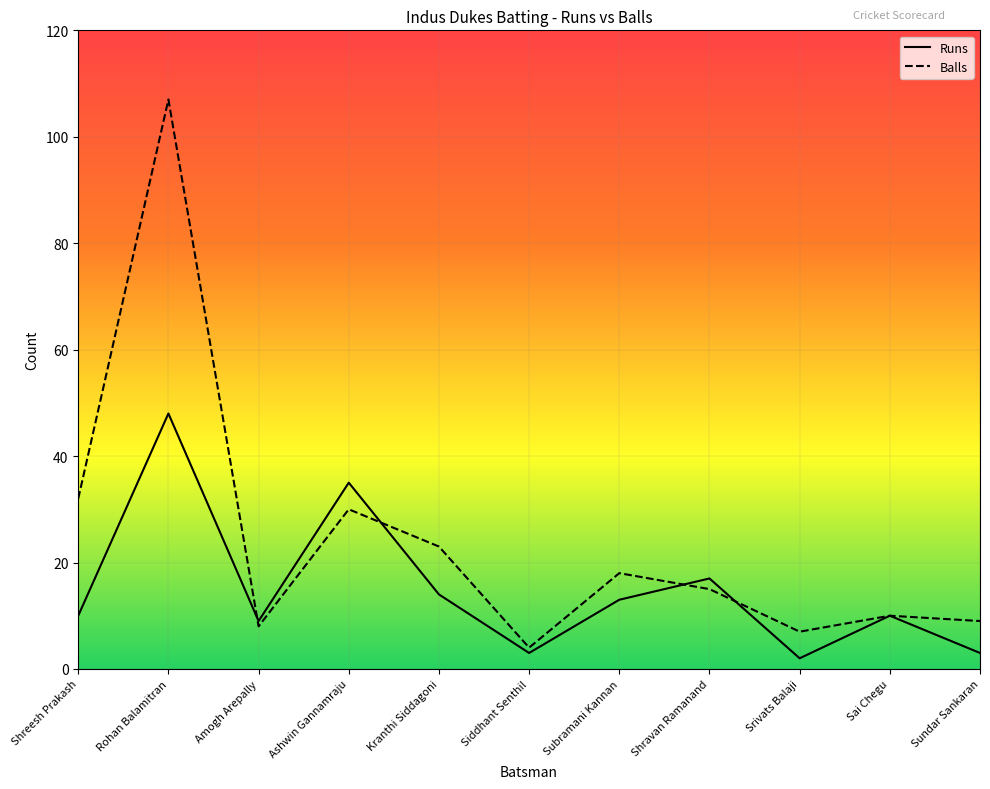

What is the total value across all series at Subramani Kannan?

31